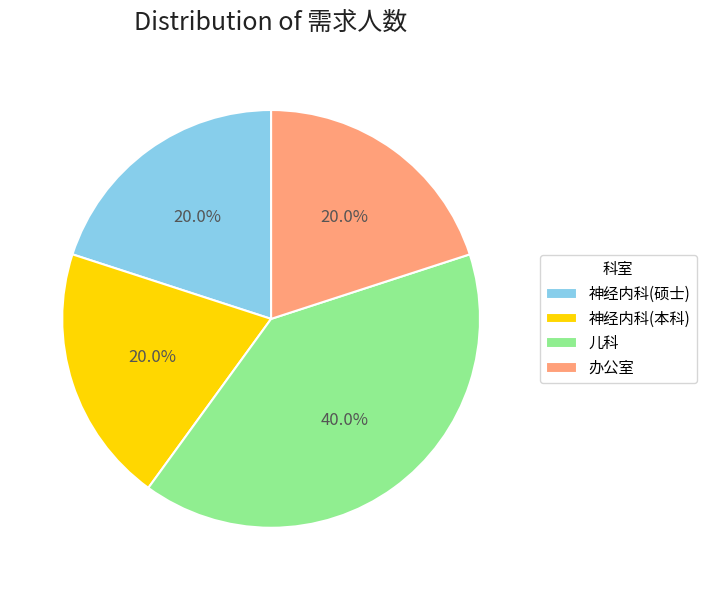

Is there a majority slice in this chart?

No